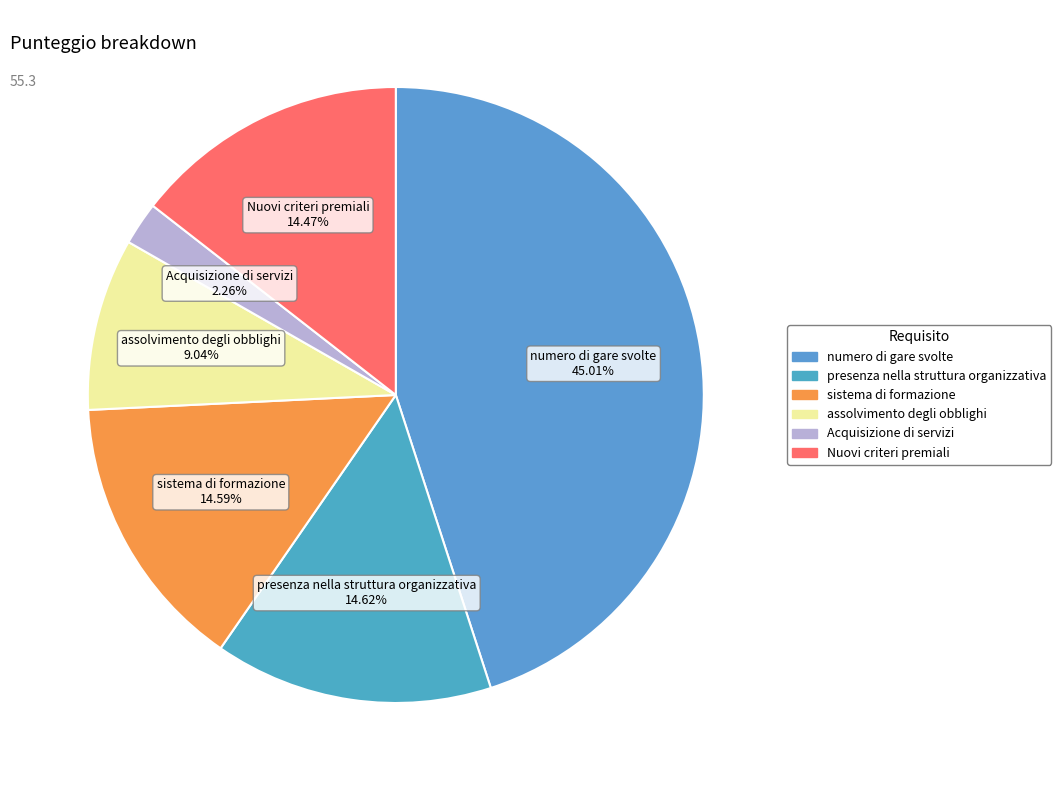

What is the ratio of the value at sistema di formazione 14.59% to the value at presenza nella struttura organizzativa 14.62%?

1.0